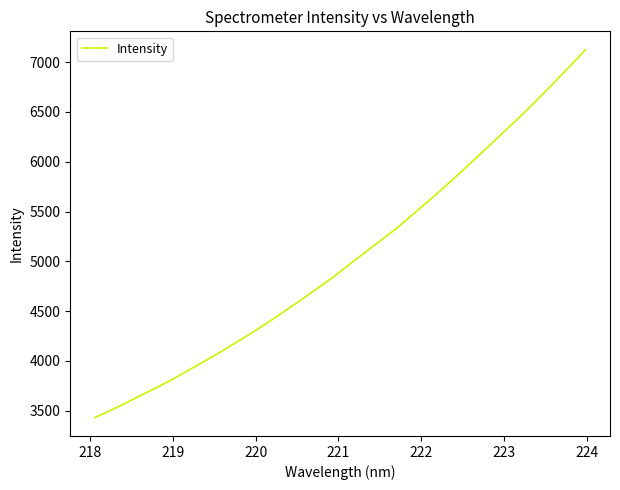

What is the smallest value displayed?

3430.1